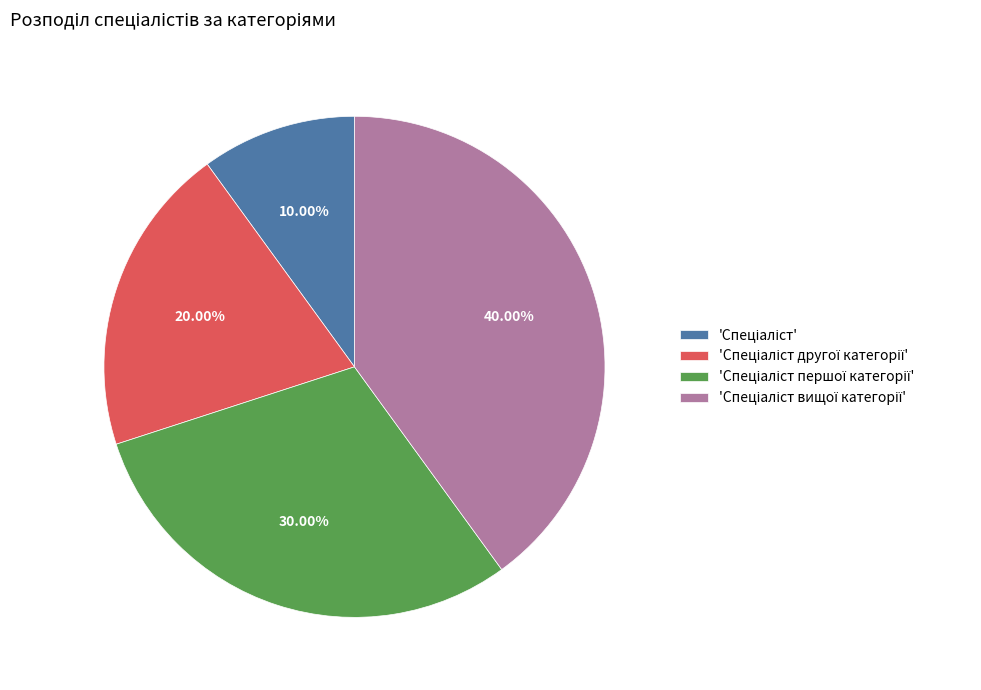

Is there a majority slice in this chart?

No